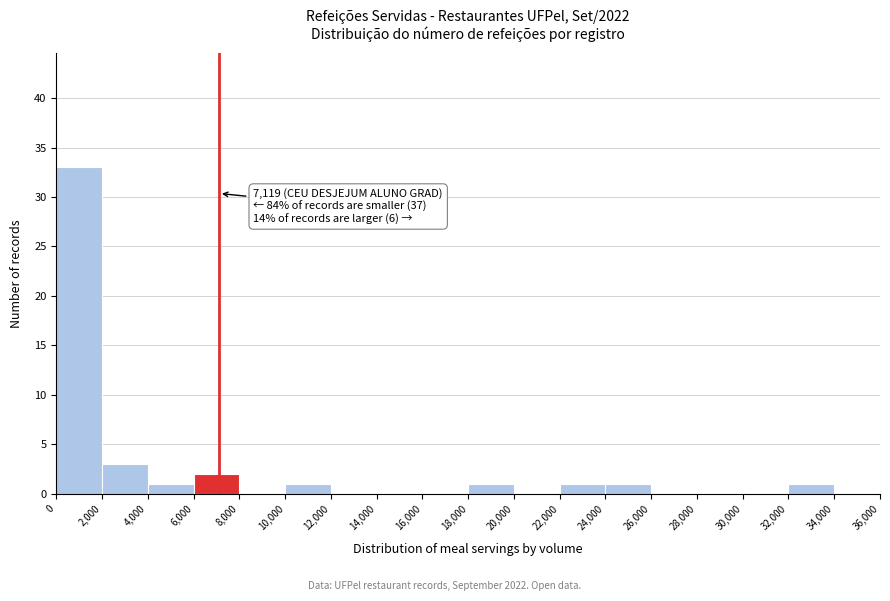

Which range on the x-axis has the tallest bar?

0 to 2,000